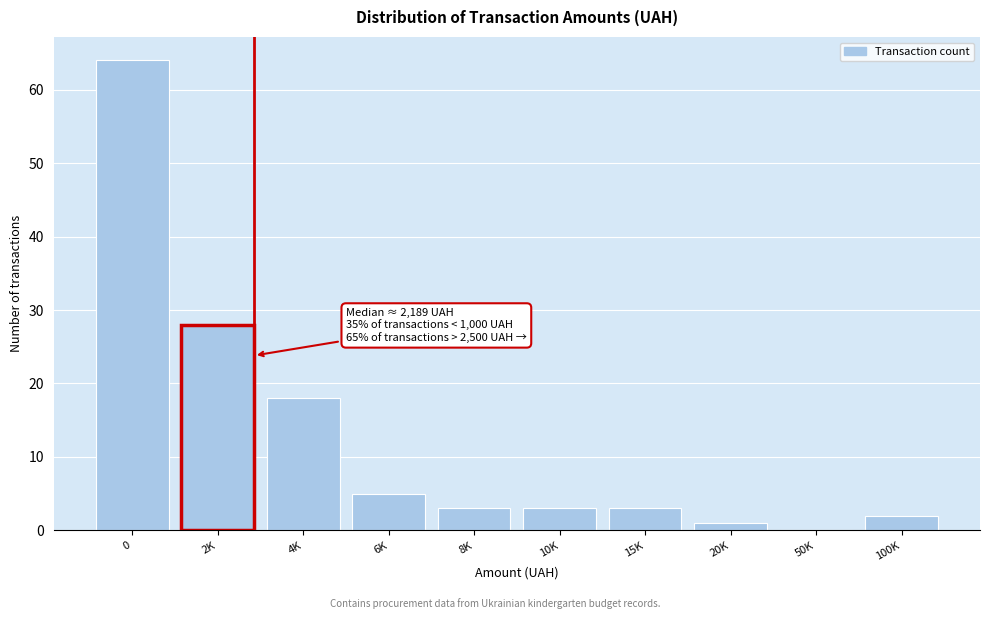

Reading right to left, extract all data points from this chart.

100K=2	50K=0	20K=1	15K=3	10K=3	8K=3	6K=5	4K=18	2K=28	0=64